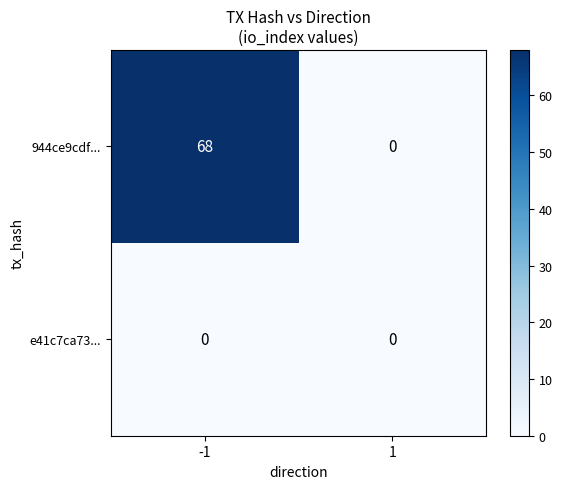

What is the greatest value displayed?

68